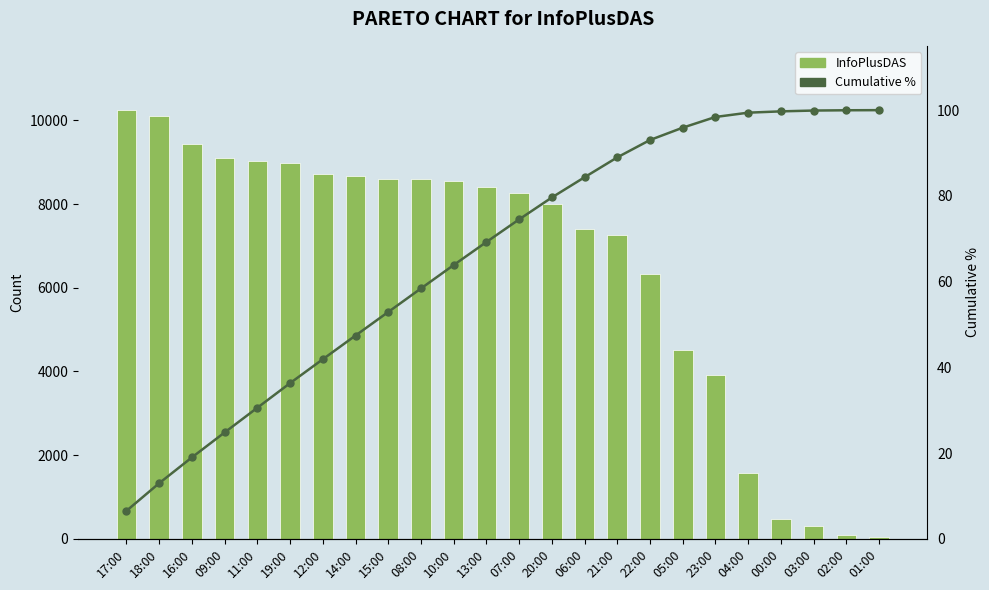

The Cumulative % series shows 89.0 at 21:00. True or false?

True